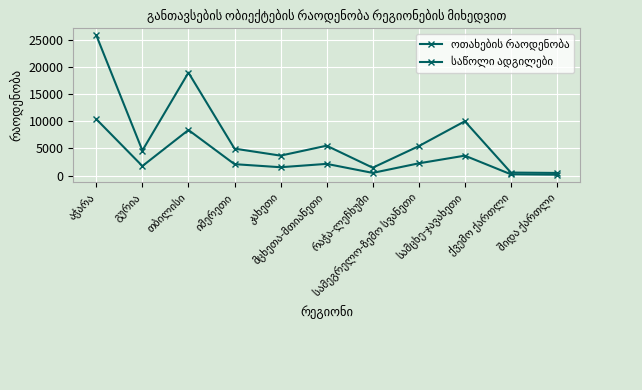

Which series has the largest range (max minus min)?

საწოლი ადგილები